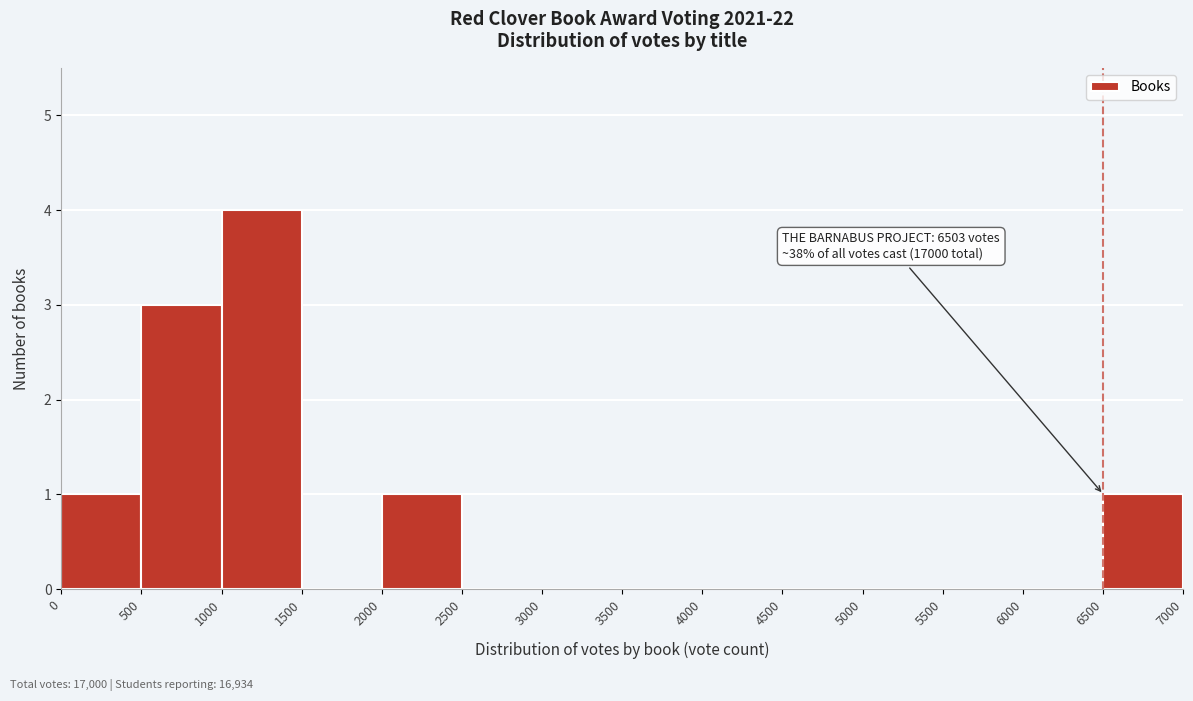

Which range on the x-axis has the tallest bar?

1000 to 1500